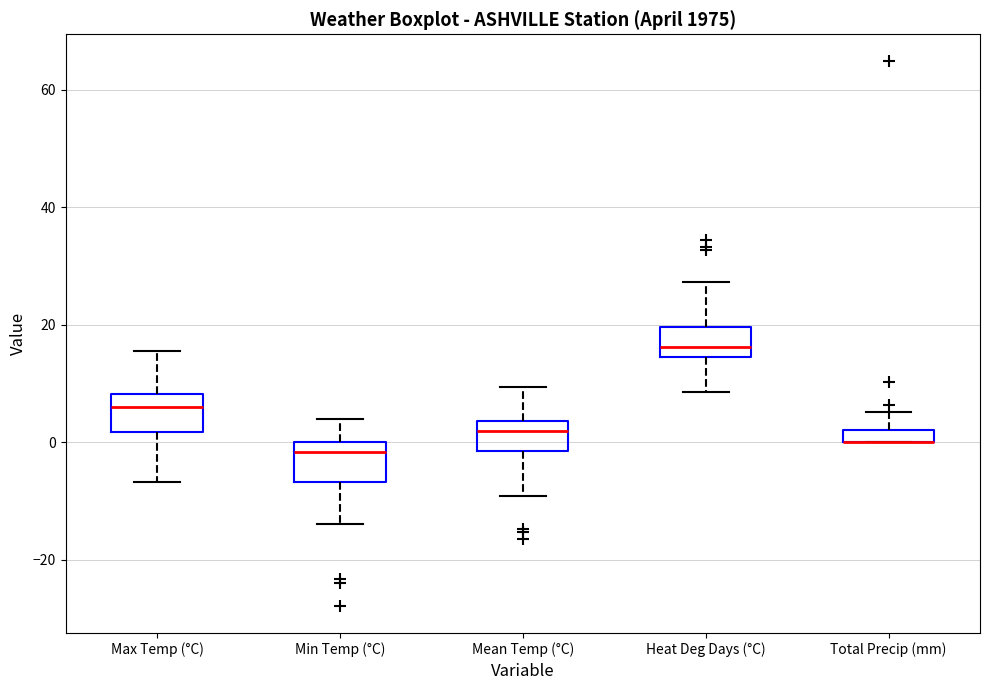

Where is the lower edge of the box for Heat Deg Days (°C) on the y-axis? The values are not printed on the chart, so give them approximately, as read against the axis.

14